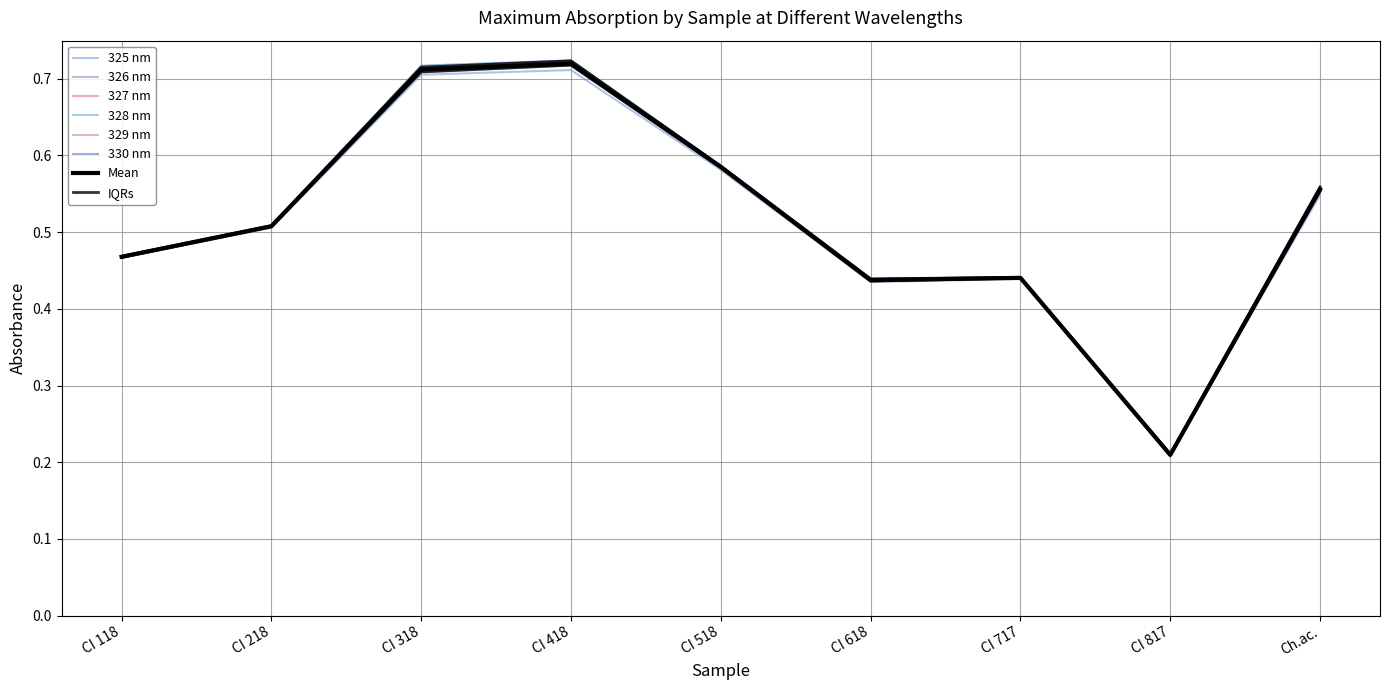

List the labels in order of 326 nm value, smallest first.

CI 817, CI 618, CI 717, CI 118, CI 218, Ch.ac., CI 518, CI 318, CI 418